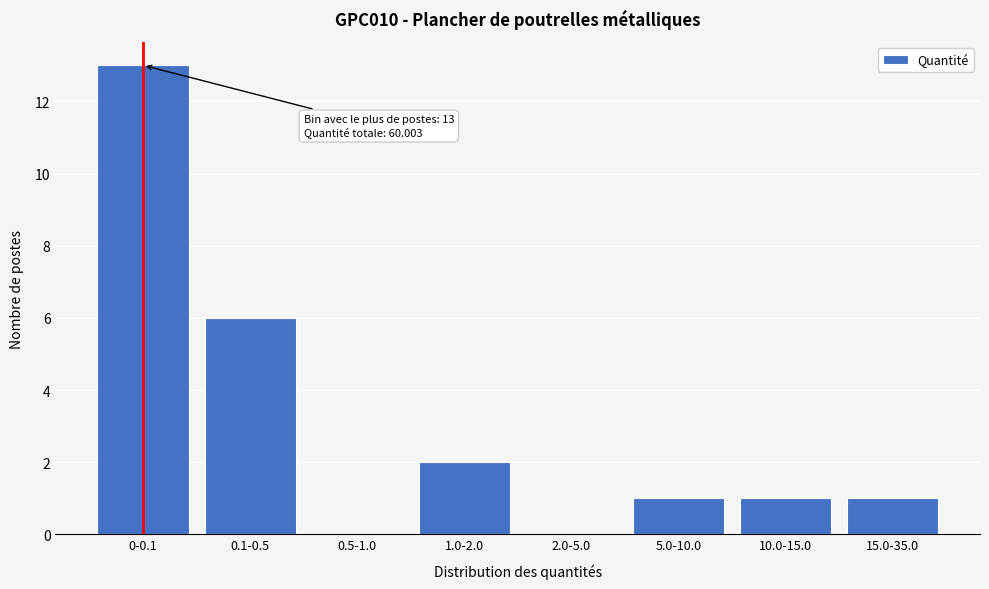

Reading left to right, list all the values displayed in this chart.

0-0.1=13	0.1-0.5=6	0.5-1.0=0	1.0-2.0=2	2.0-5.0=0	5.0-10.0=1	10.0-15.0=1	15.0-35.0=1